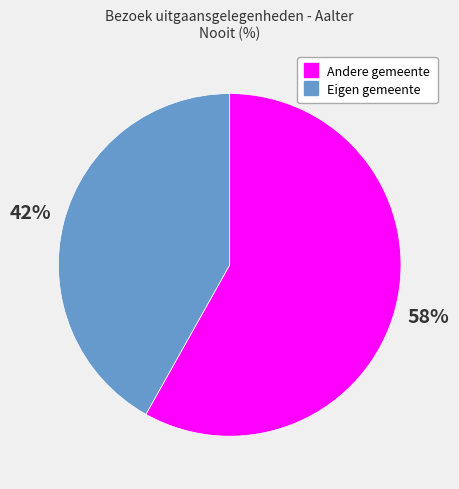

To the nearest percent, what is the average slice percentage?

50%